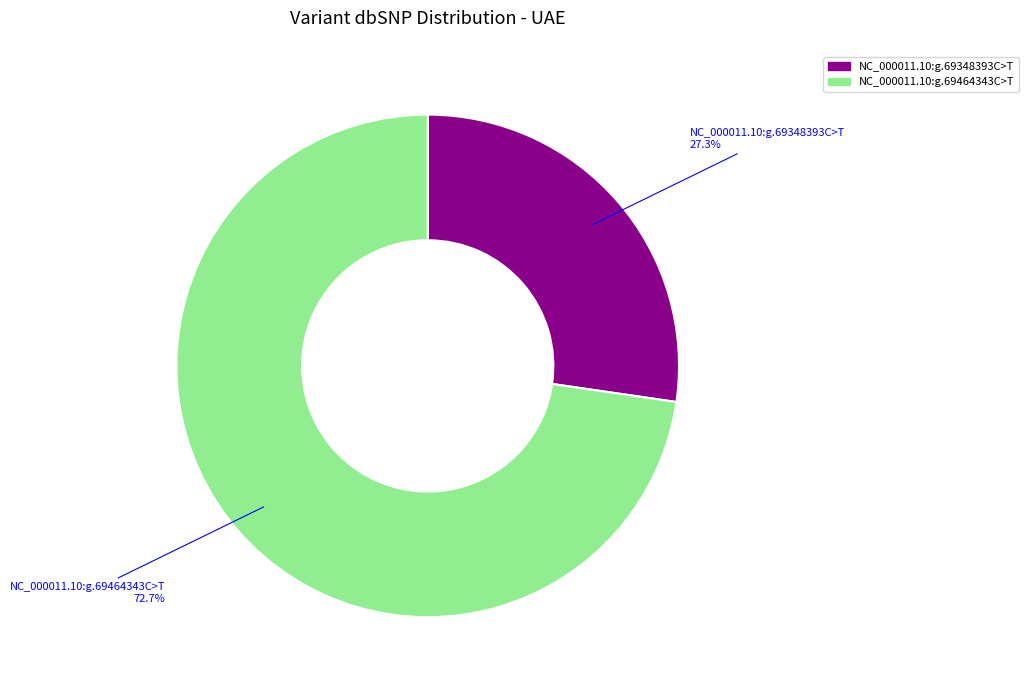

Which slice represents more than half of the pie?

NC_000011.10:g.69464343C>T